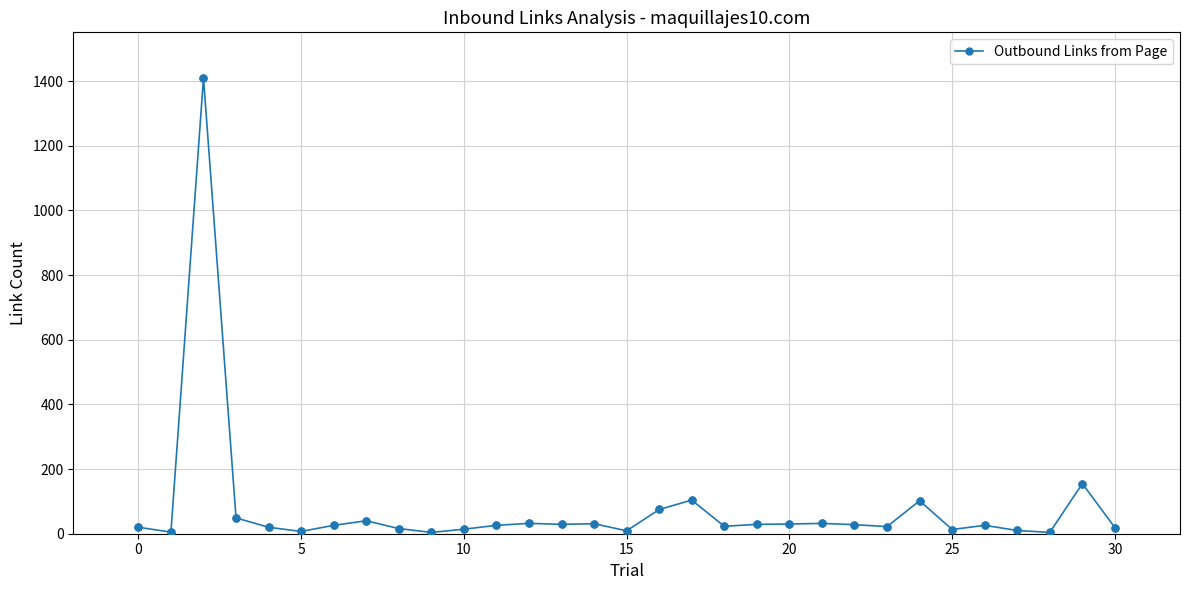

True or false: there are more than 1 points higher than both neighbors.

True